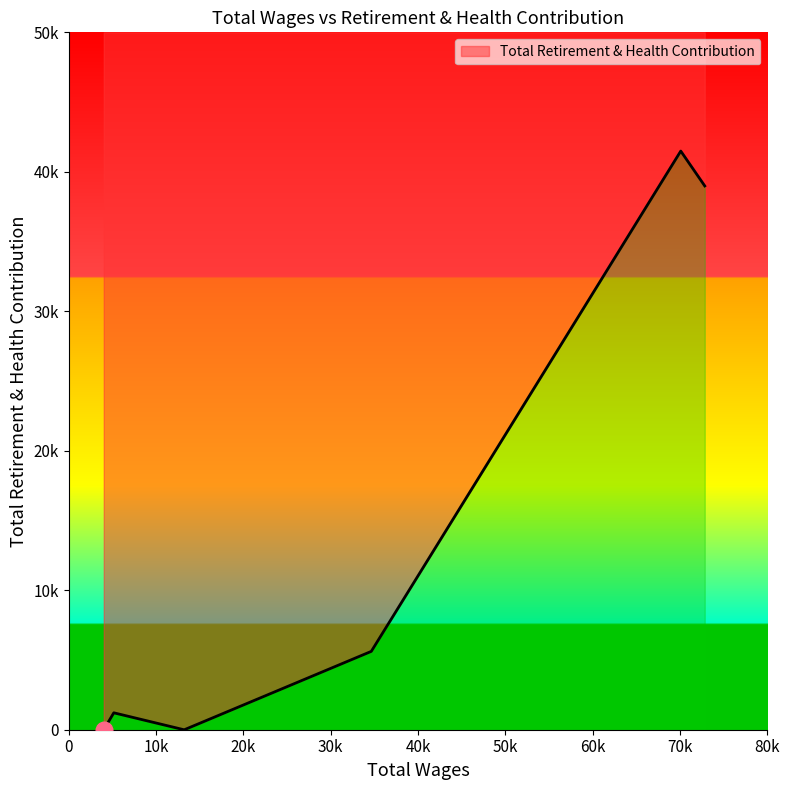

How many lines are shown in the chart?

1